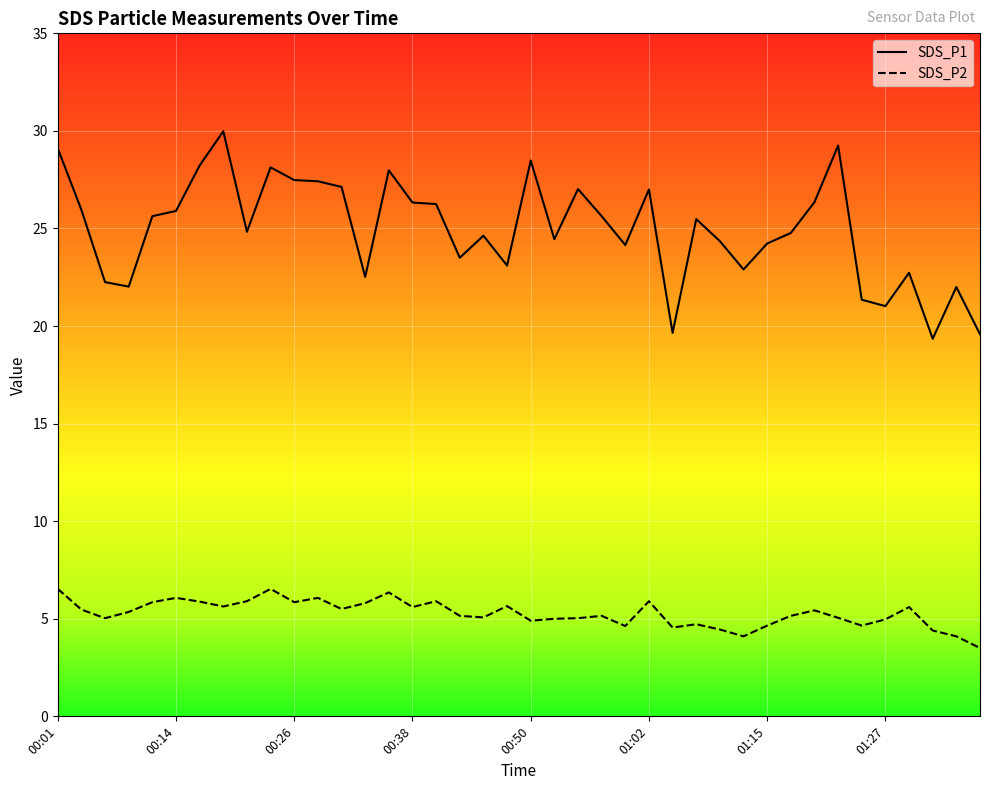

Which series has the widest spread of values?

SDS_P1